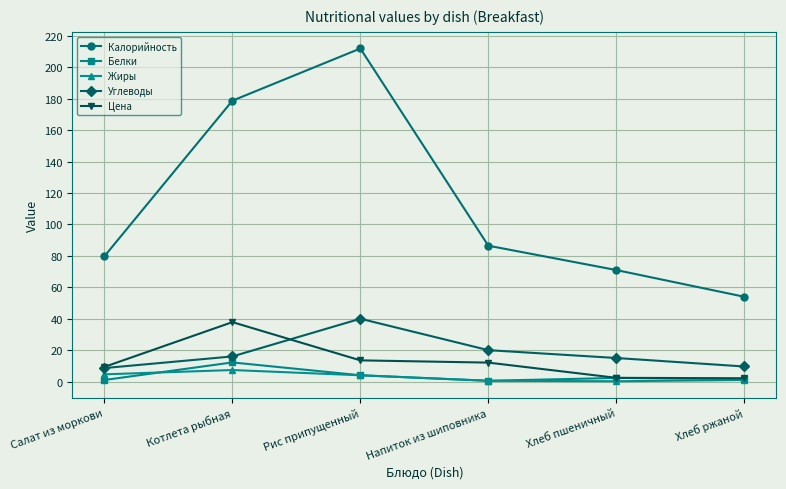

Count the number of data series in this chart.

5